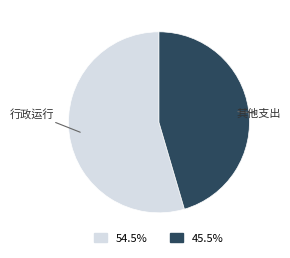

Is there any slice that represents more than half of the pie?

Yes